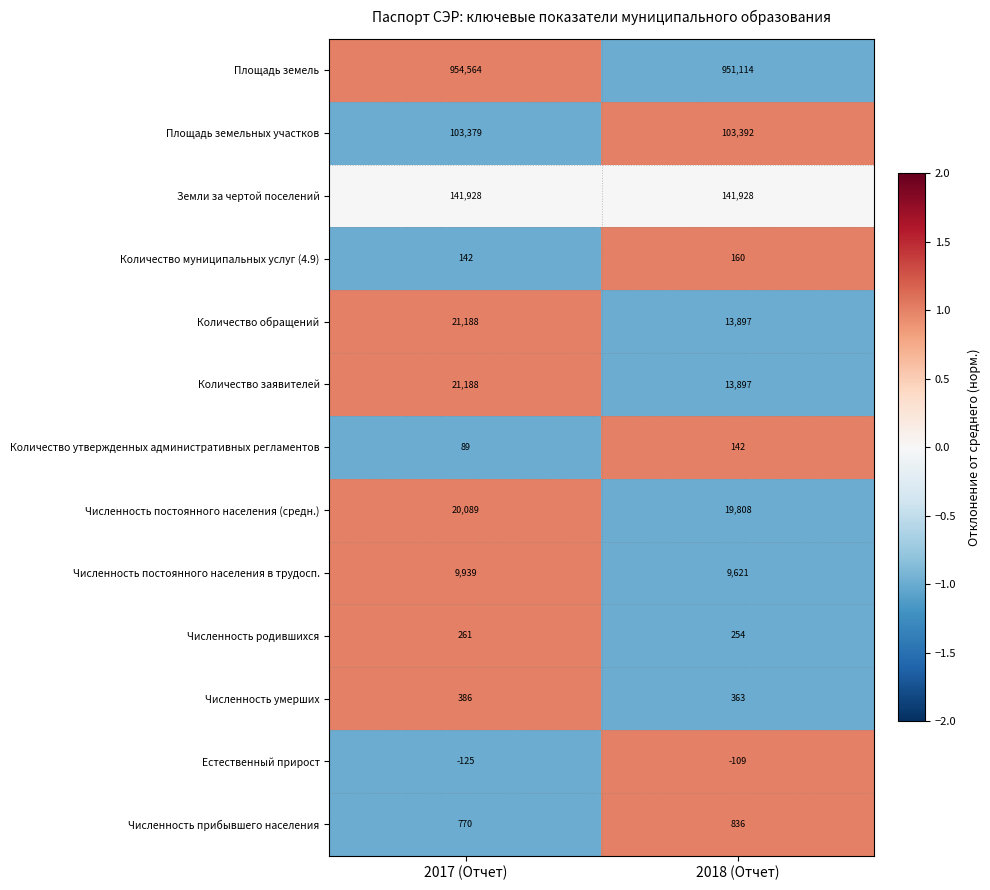

The Численность постоянного населения в трудосп. series shows 9939 at 2017 (Отчет). True or false?

True